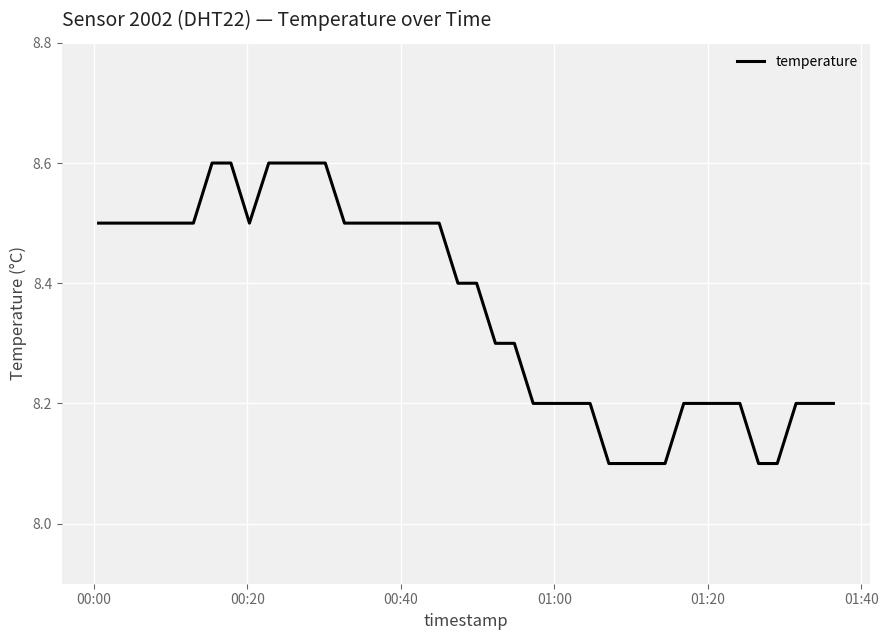

What is the smallest value displayed?

8.1